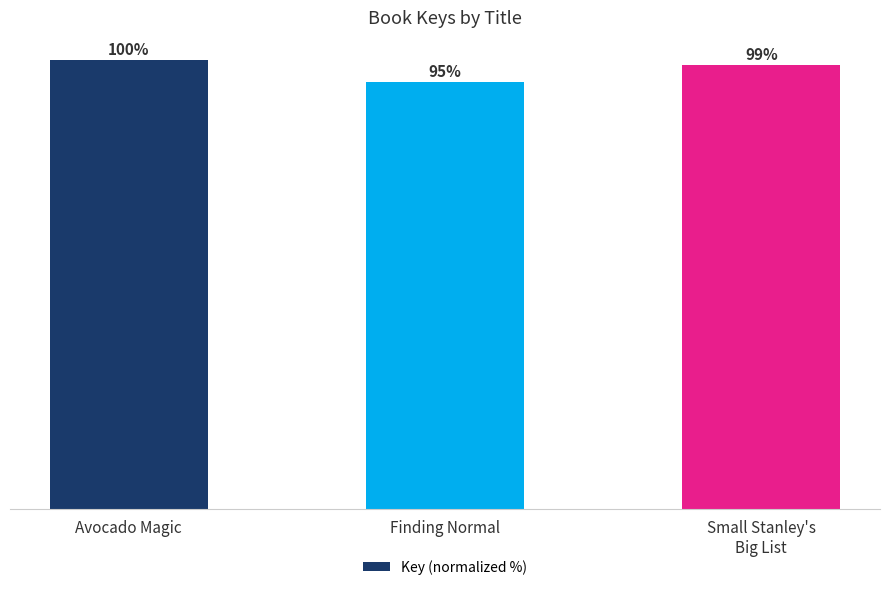

Where does the data first go above 98?

Avocado Magic